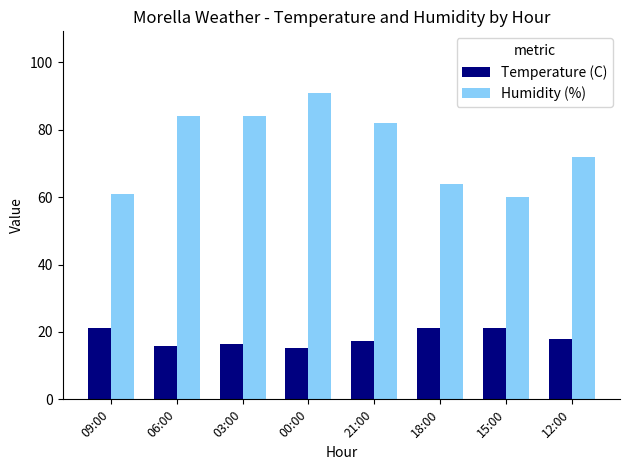

What is the sum of all Temperature (C) values?

146.2